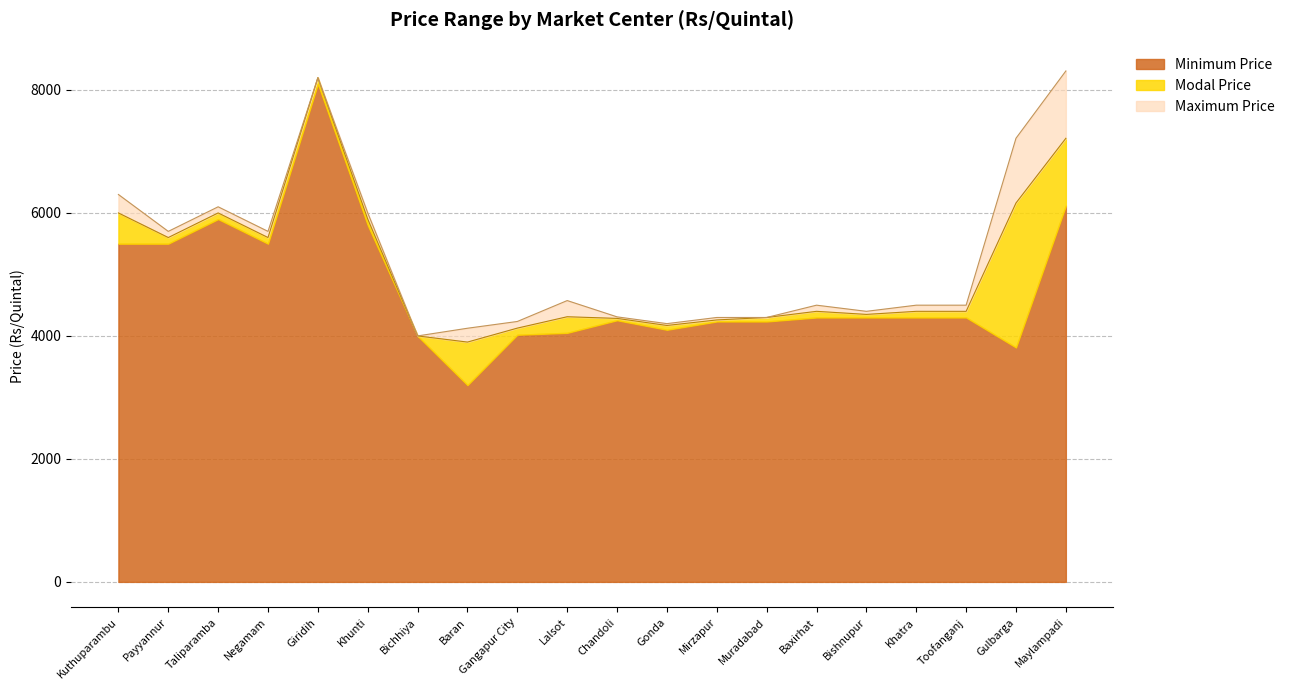

The Modal Price series shows 7214 at Maylampadi. True or false?

True